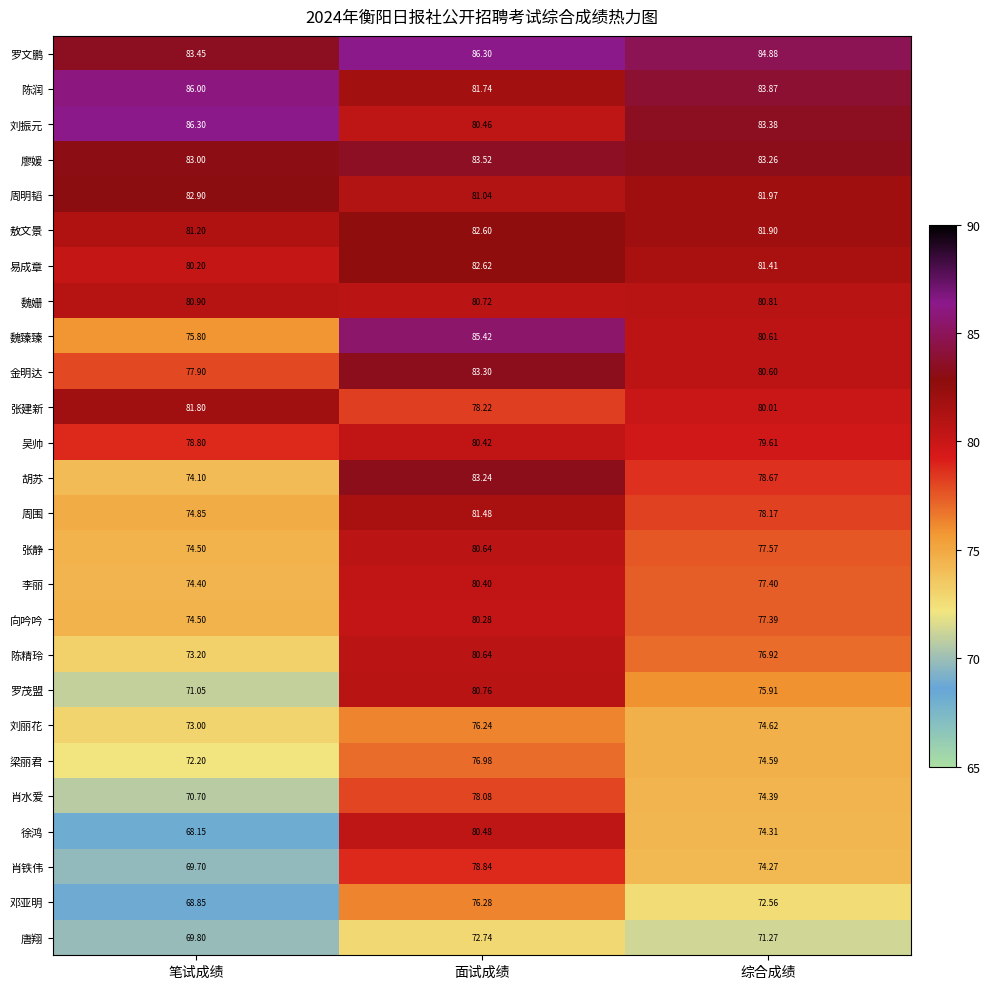

What is the difference between the highest and lowest values at 面试成绩?

13.6